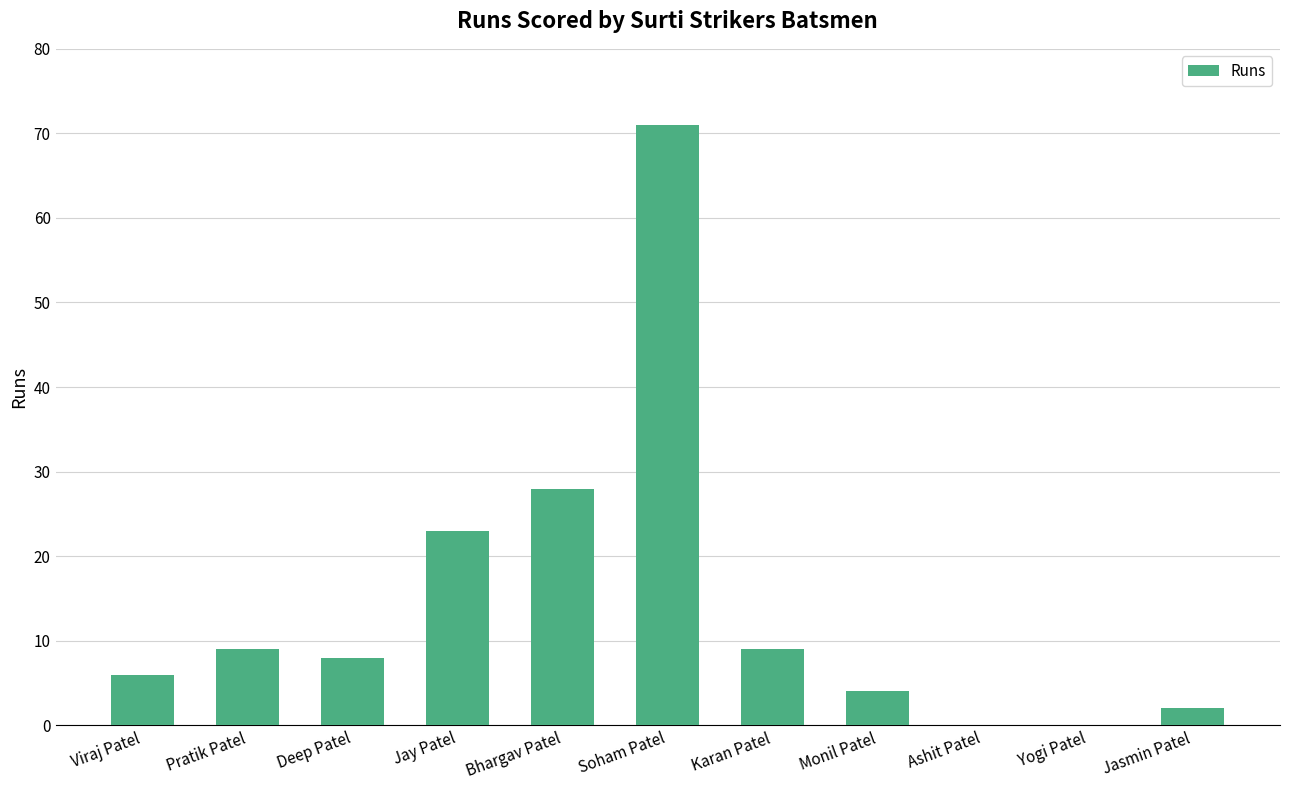

Are the bars horizontal?

No